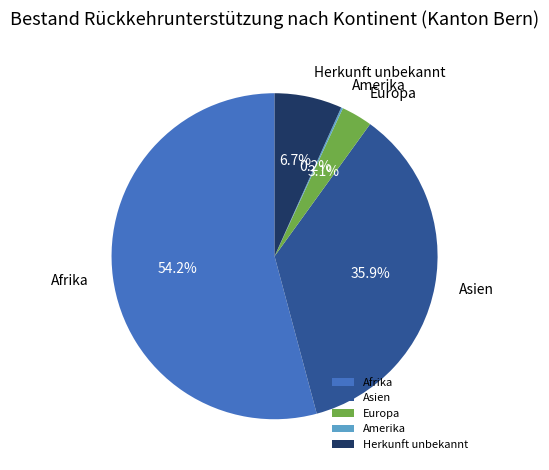

To the nearest percent, what is the combined percentage of Afrika and Asien?

90%